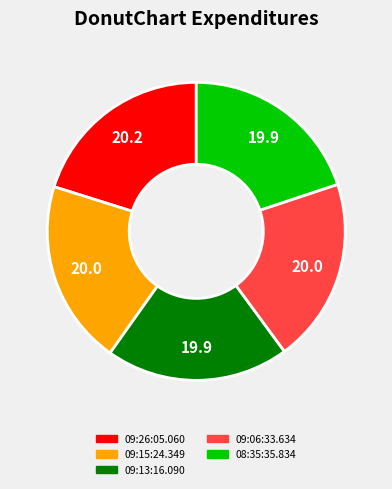

True or false: 08:35:35.834 accounts for 20% of the total.

True